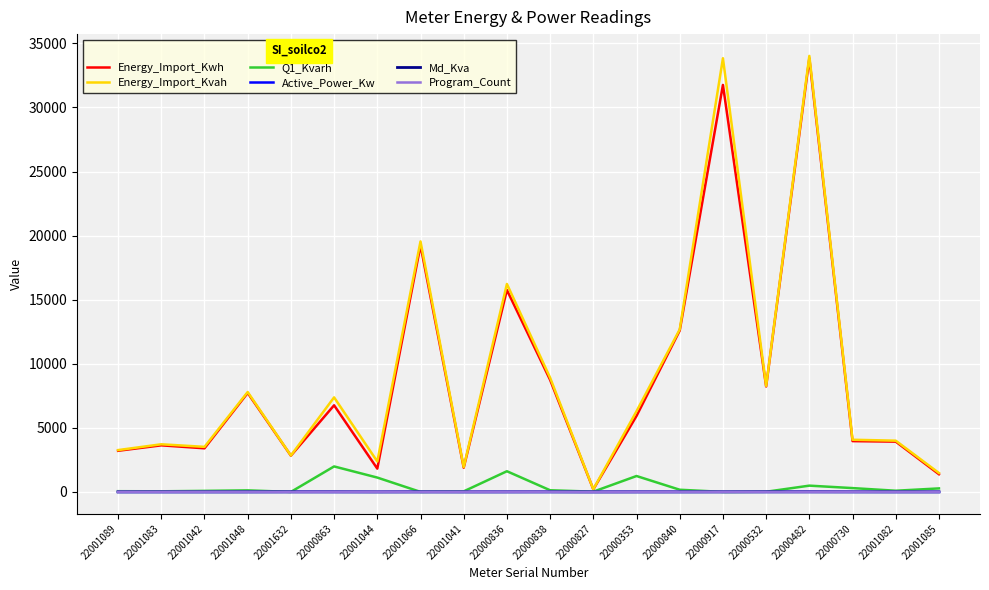

What position from the right is 22000917?

6